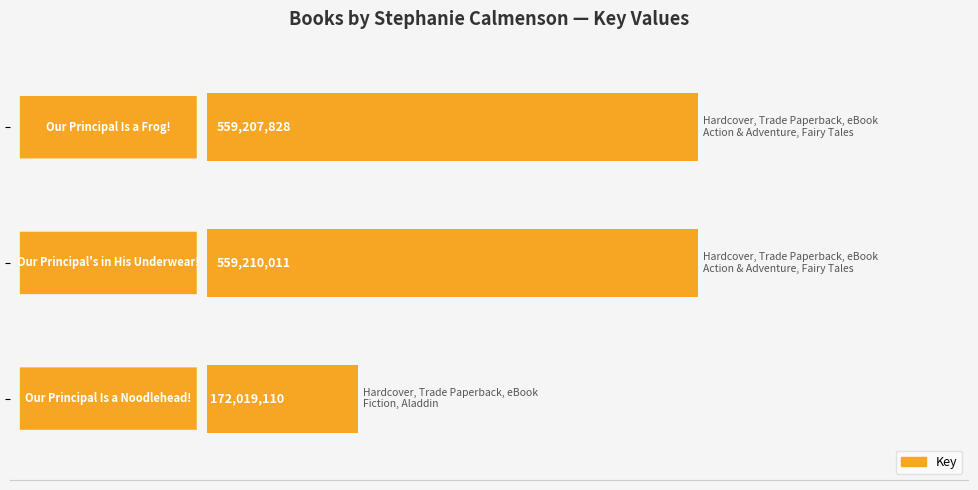

What is the maximum value shown in the chart?

559210011